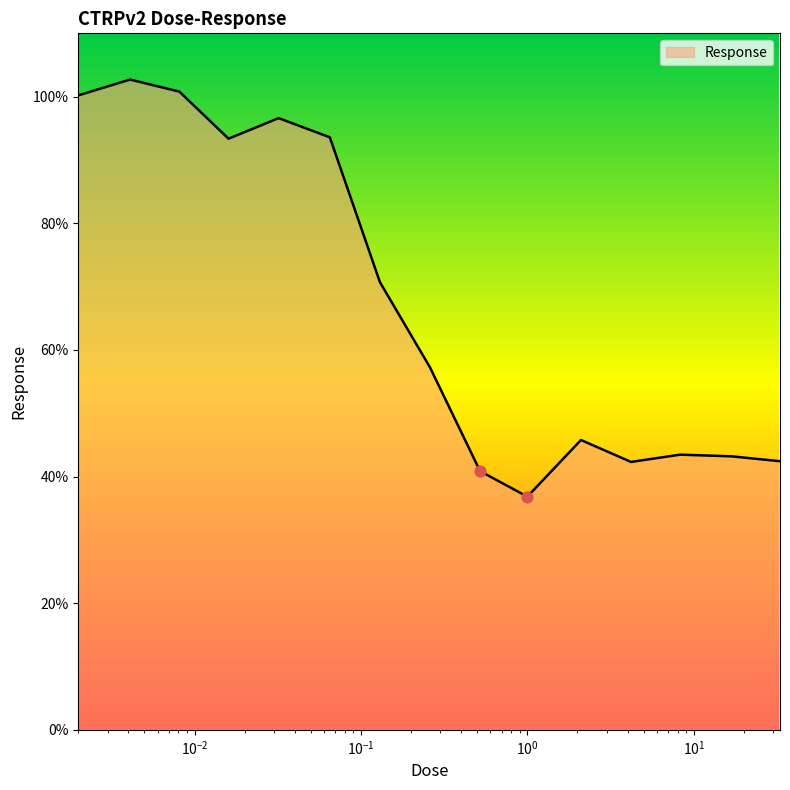

What is the minimum value shown in the chart?

36.8